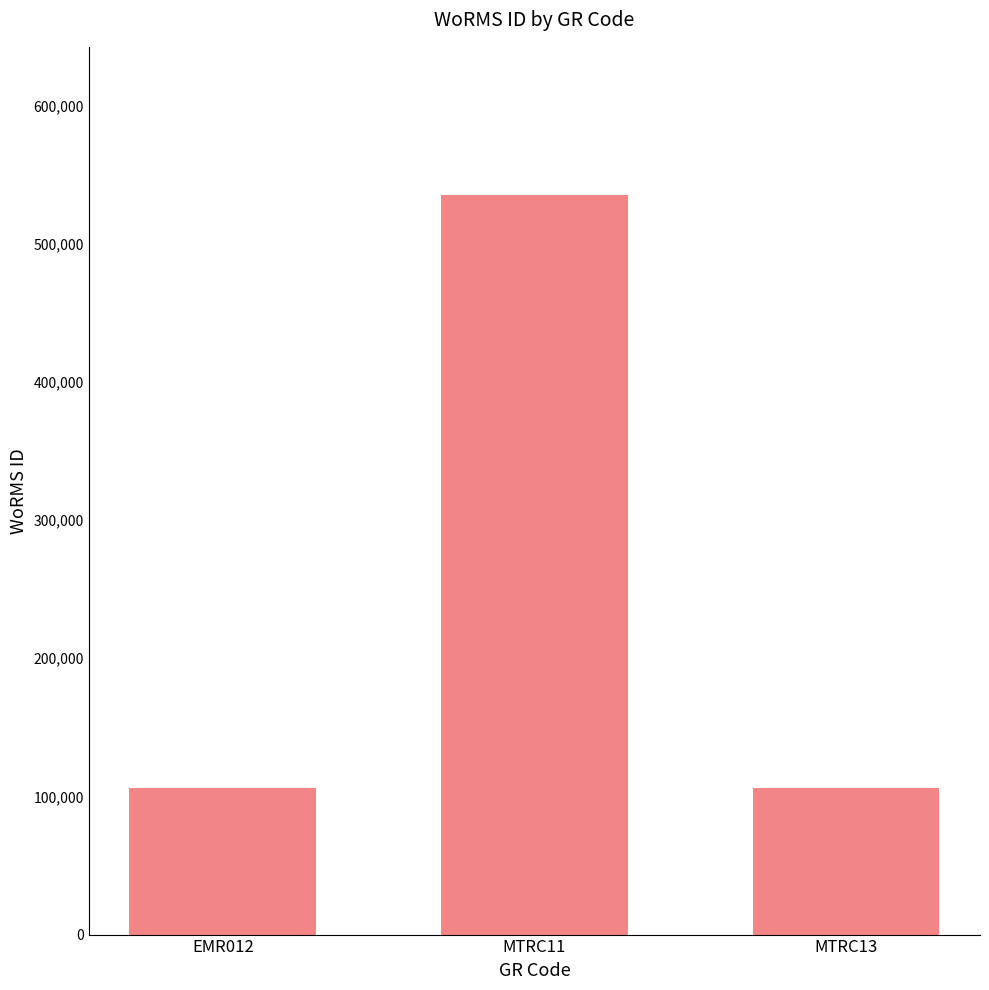

Between MTRC11 and MTRC13, which is larger?

MTRC11